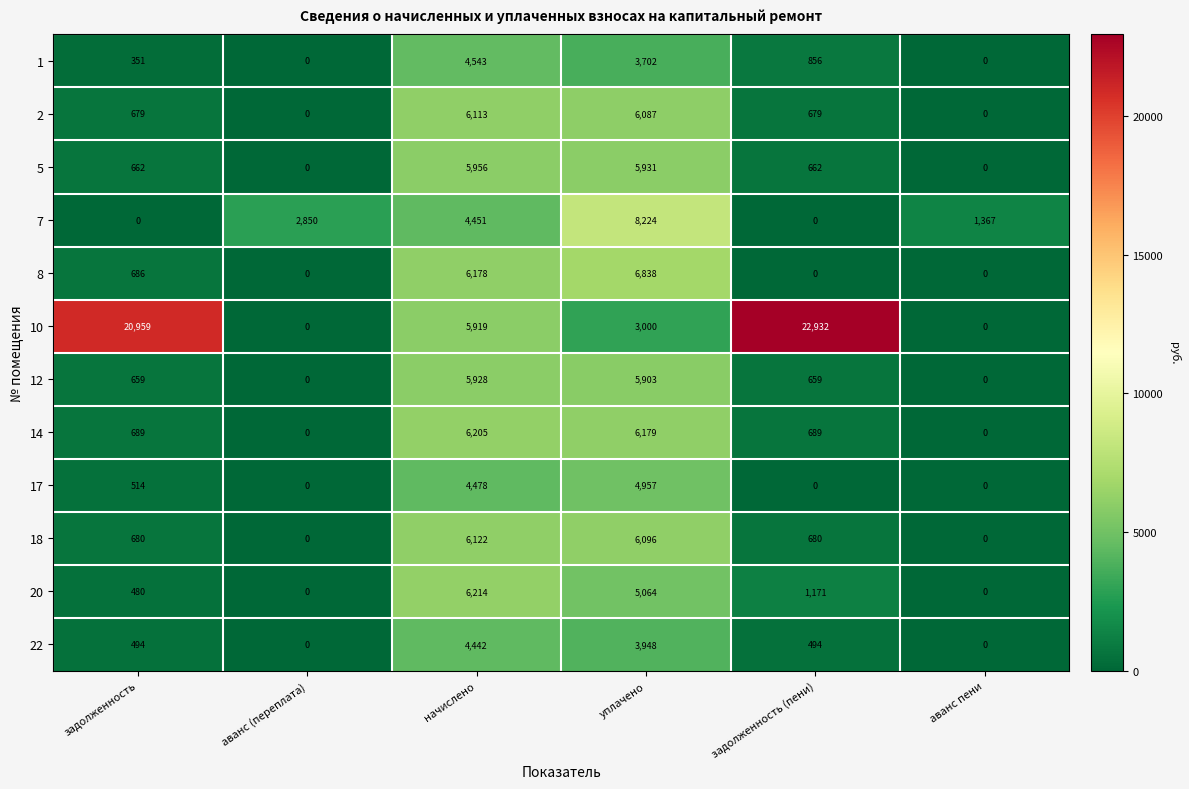

What value does the 14 series have at начислено?

6205